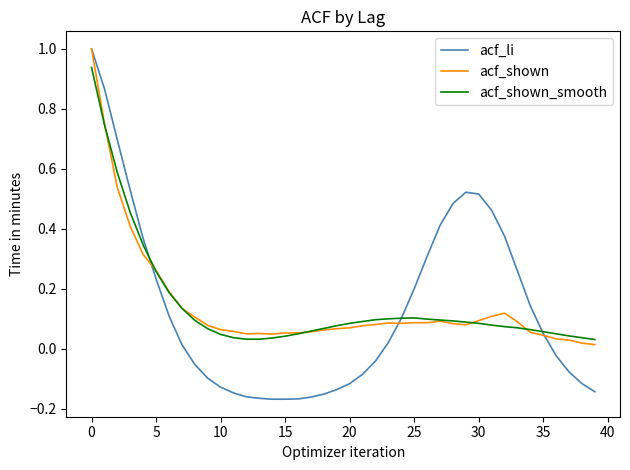

Which series has the largest range (max minus min)?

acf_li